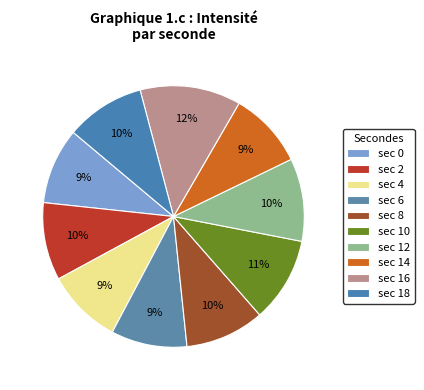

Which category has the biggest portion of the pie?

sec 16